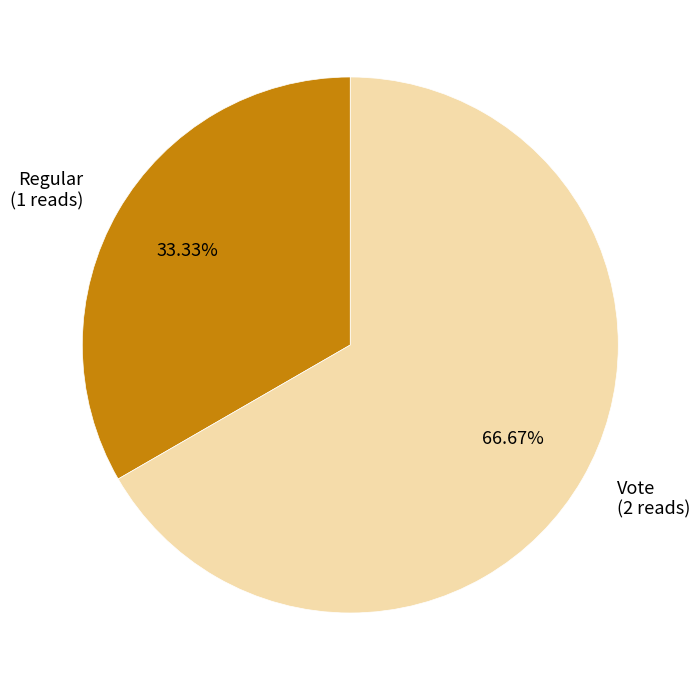

Between Regular and Vote, which is larger?

Vote